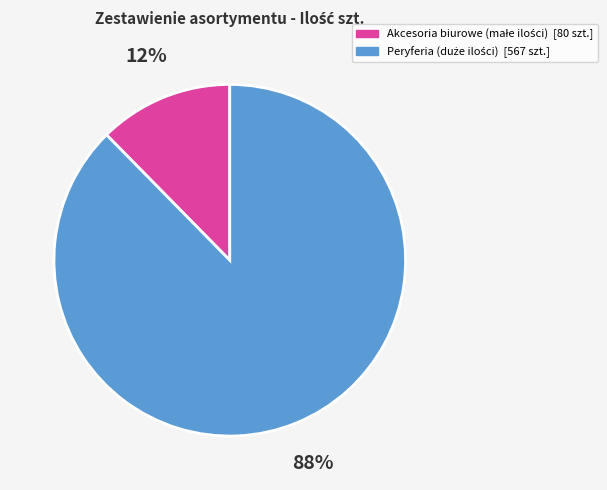

Does any single category account for the majority?

Yes